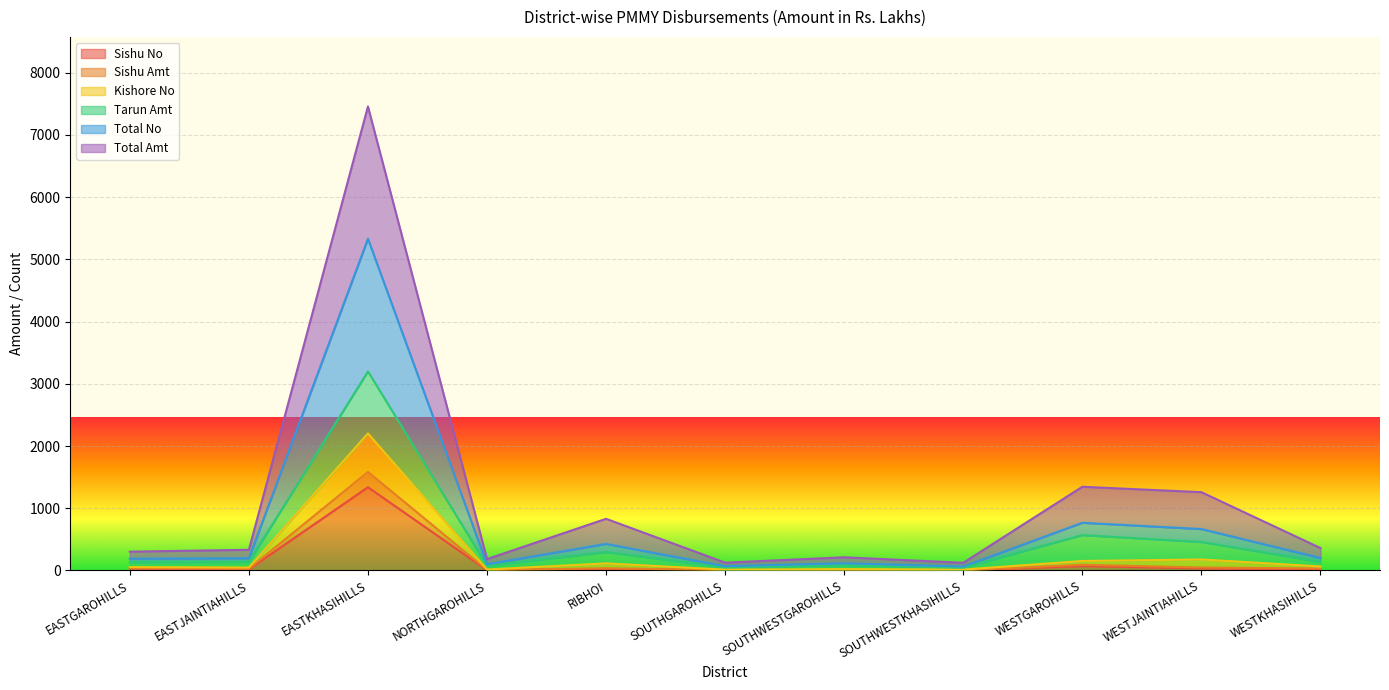

Which category has the highest value in the Sishu No series?

EASTKHASIHILLS